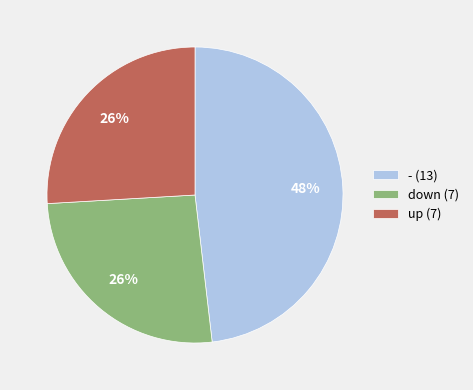

Is it true that up (7) is 26% of the pie?

True